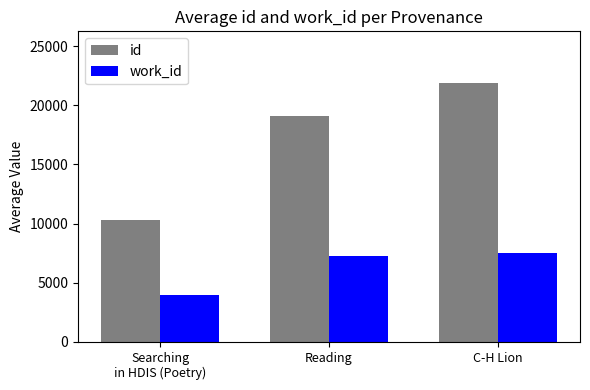

At how many categories does at least one series exceed 7639?

3